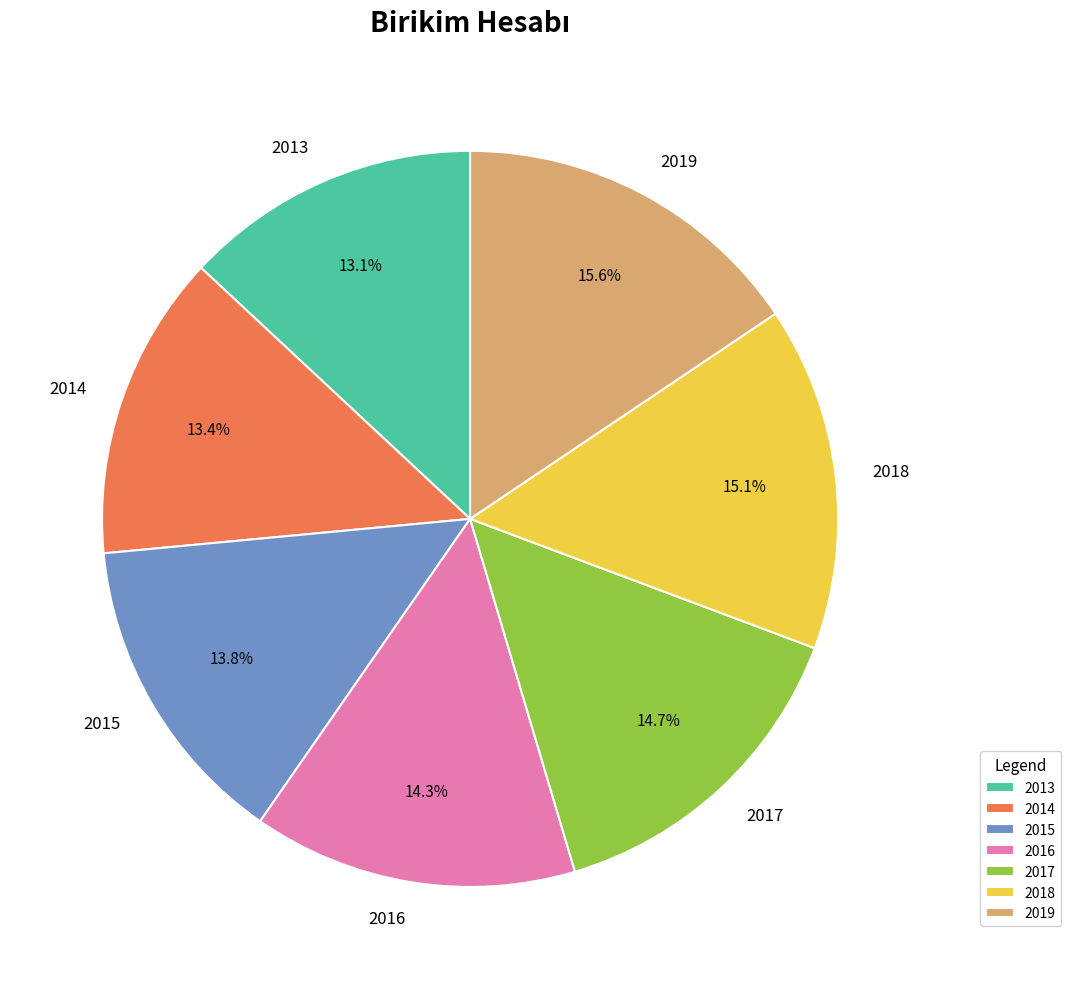

Is it true that 2015 is 26% of the pie?

False